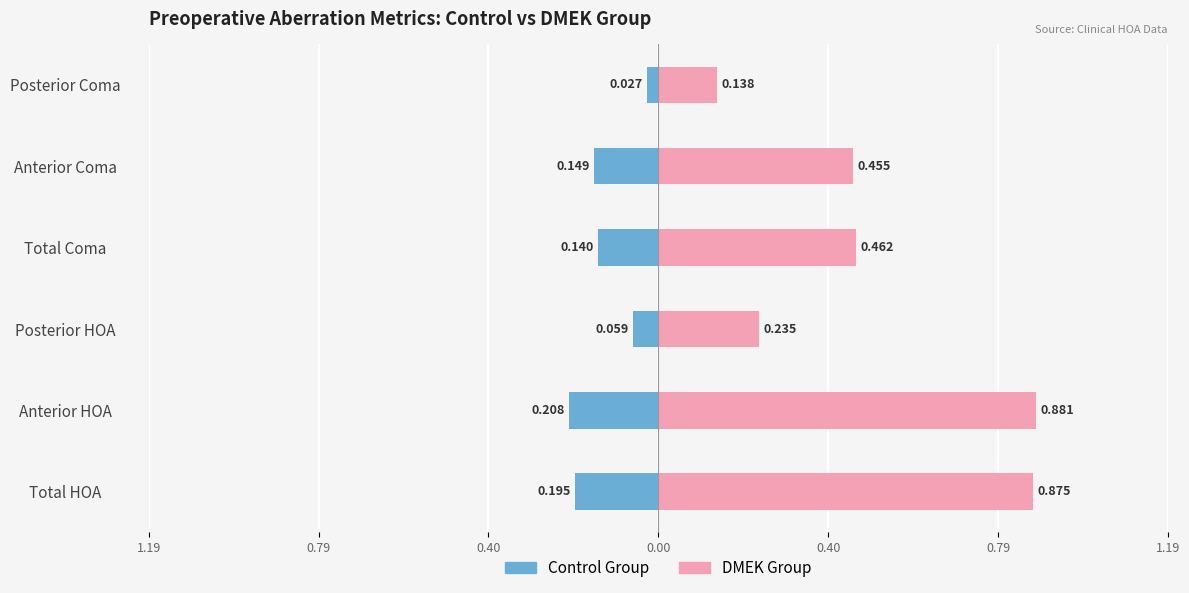

What is the difference between the maximum and minimum values in the Control Group series?

0.2